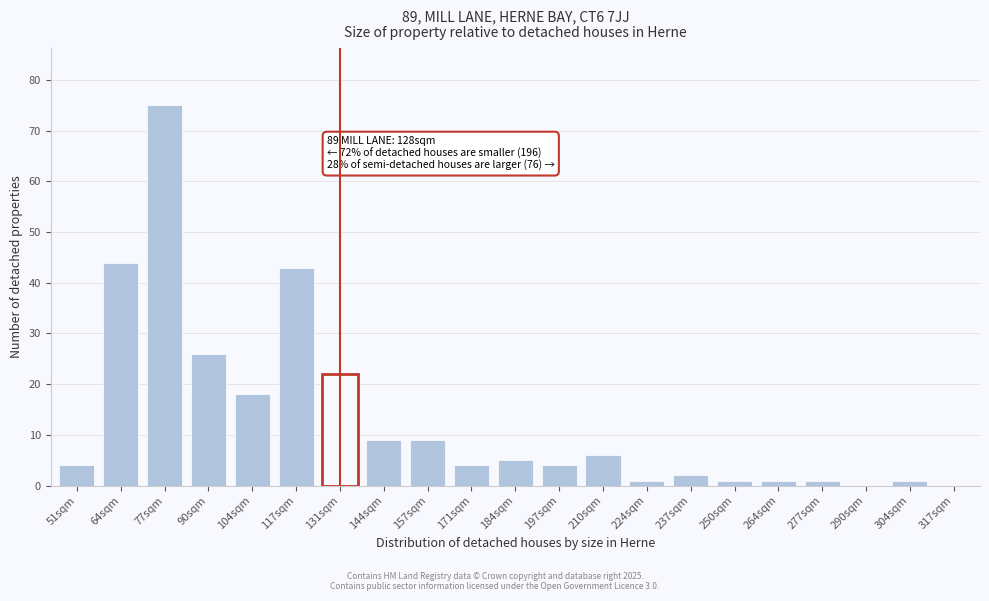

Reading right to left, what are all the values shown in this chart?

317sqm=0	304sqm=1	290sqm=0	277sqm=1	264sqm=1	250sqm=1	237sqm=2	224sqm=1	210sqm=6	197sqm=4	184sqm=5	171sqm=4	157sqm=9	144sqm=9	131sqm=22	117sqm=43	104sqm=18	90sqm=26	77sqm=75	64sqm=44	51sqm=4